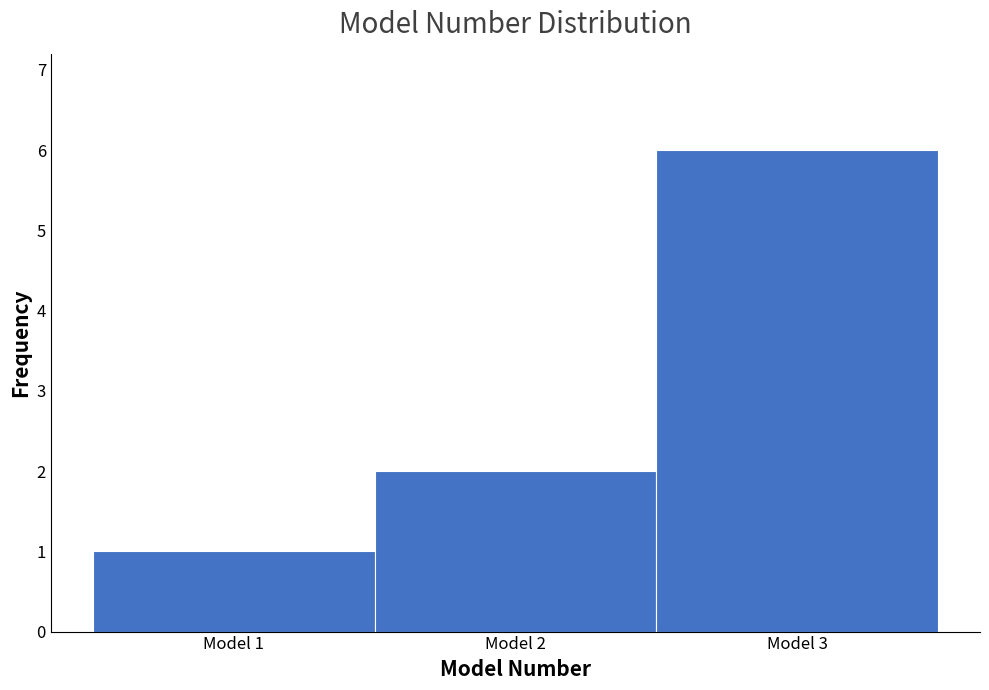

What is the height of the bar covering 1.5 to 2.5 on the x-axis? The values are not printed on the chart, so give them approximately, as read against the axis.

2